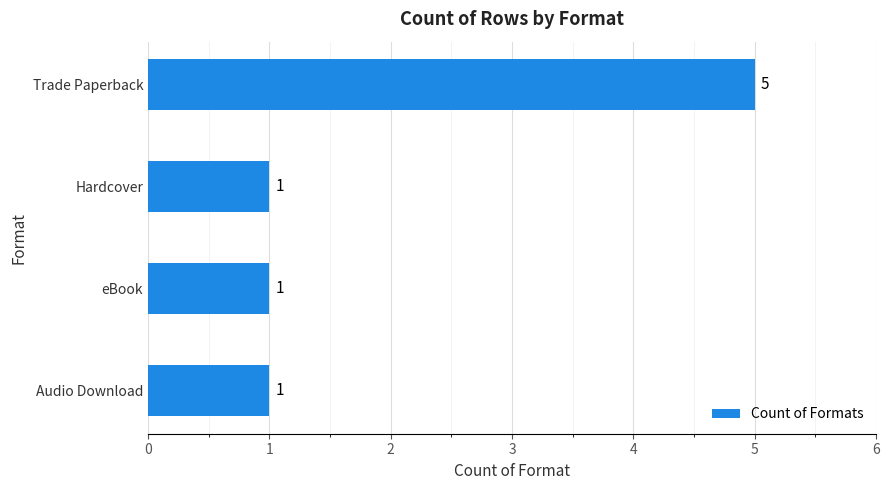

Which category has the highest value across all series?

Trade Paperback